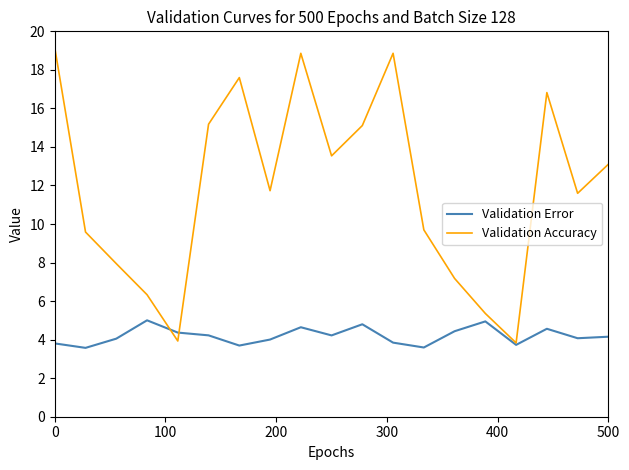

What is the average value of the Validation Accuracy series?

11.9